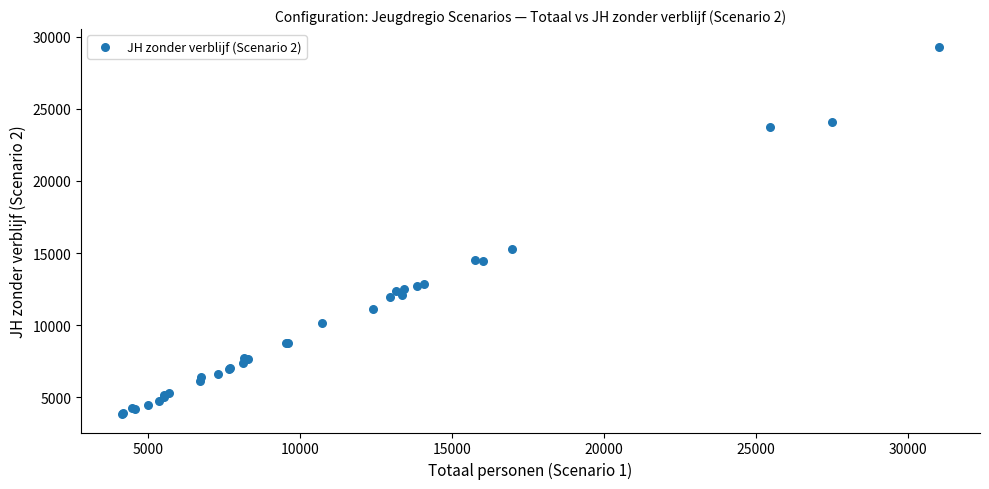

What Y value in the scatter plot is closest to 16540?

15245